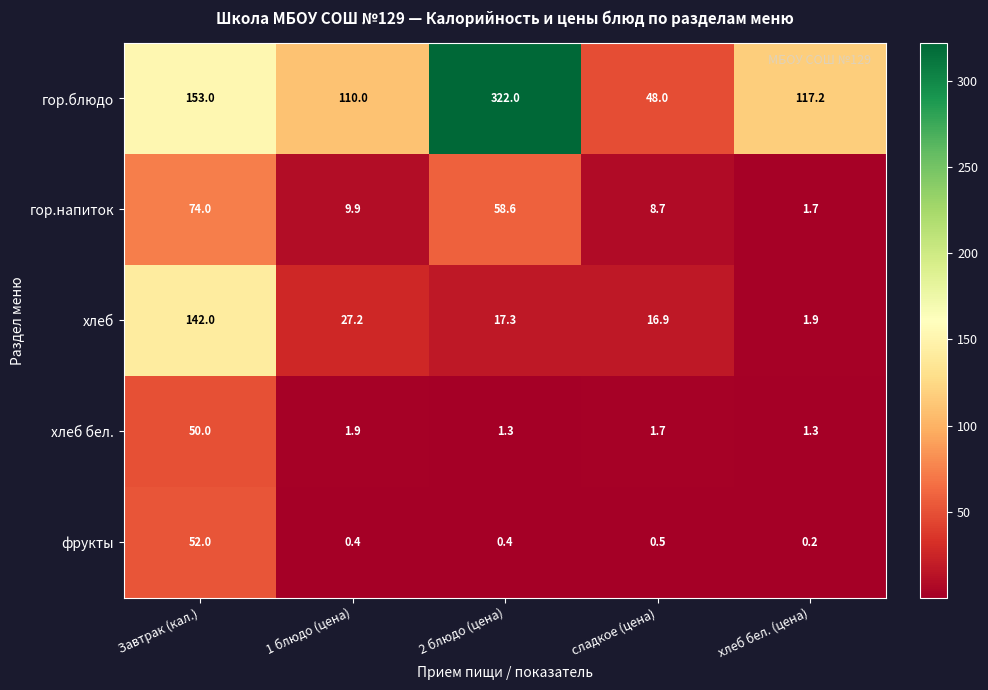

Which series has the largest range (max minus min)?

гор.блюдо